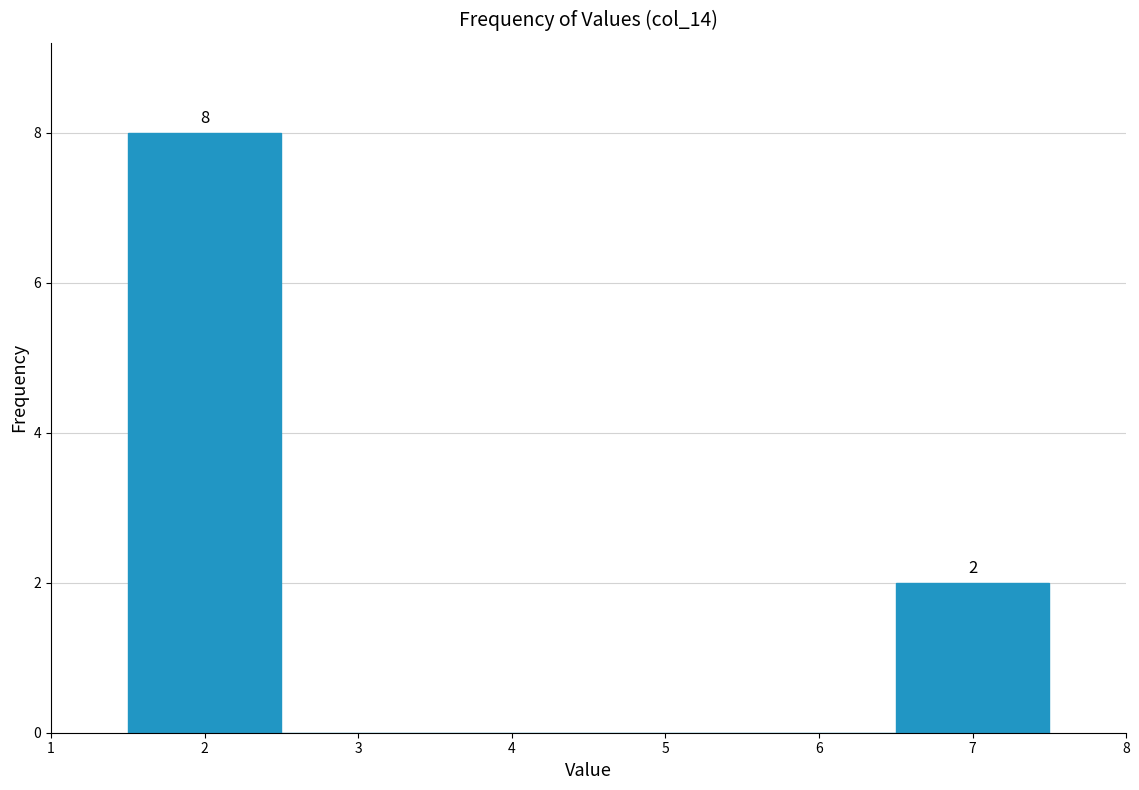

Over which range of the x-axis is the bar tallest?

1.5 to 2.5